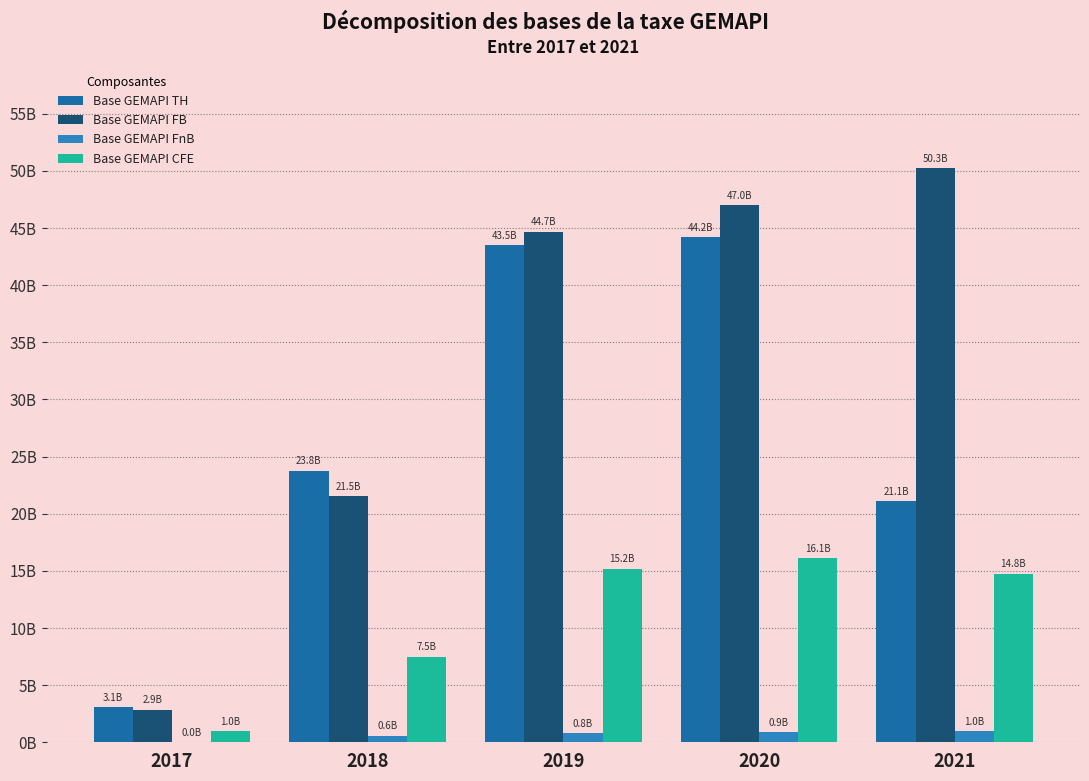

List the labels in order of Base GEMAPI CFE value, smallest first.

2017, 2018, 2021, 2019, 2020